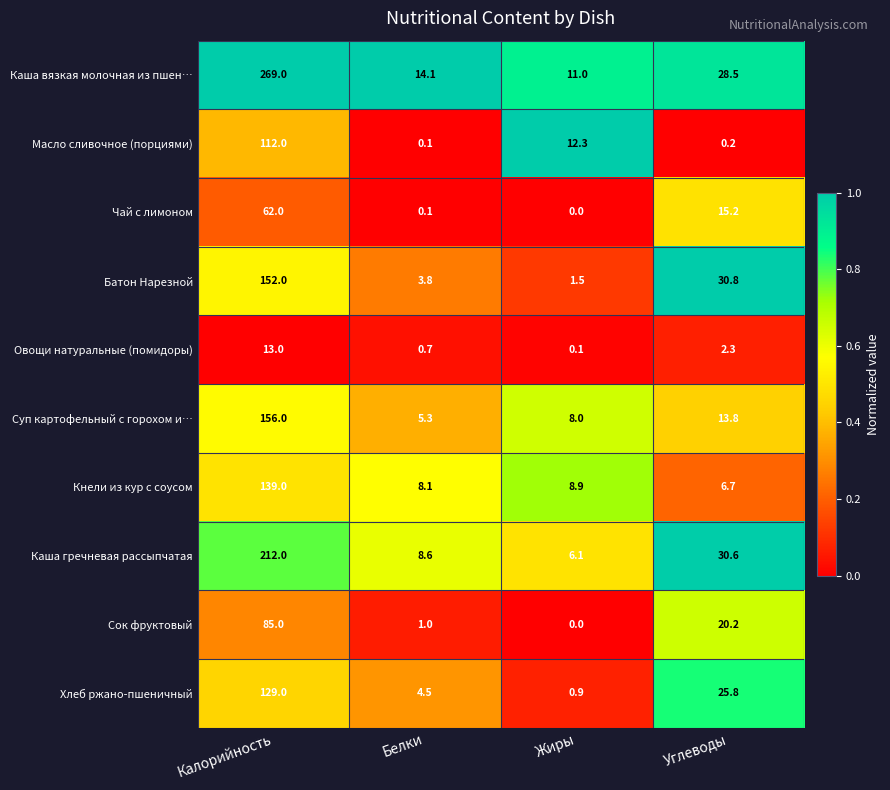

At how many categories does at least one series exceed 0?

4